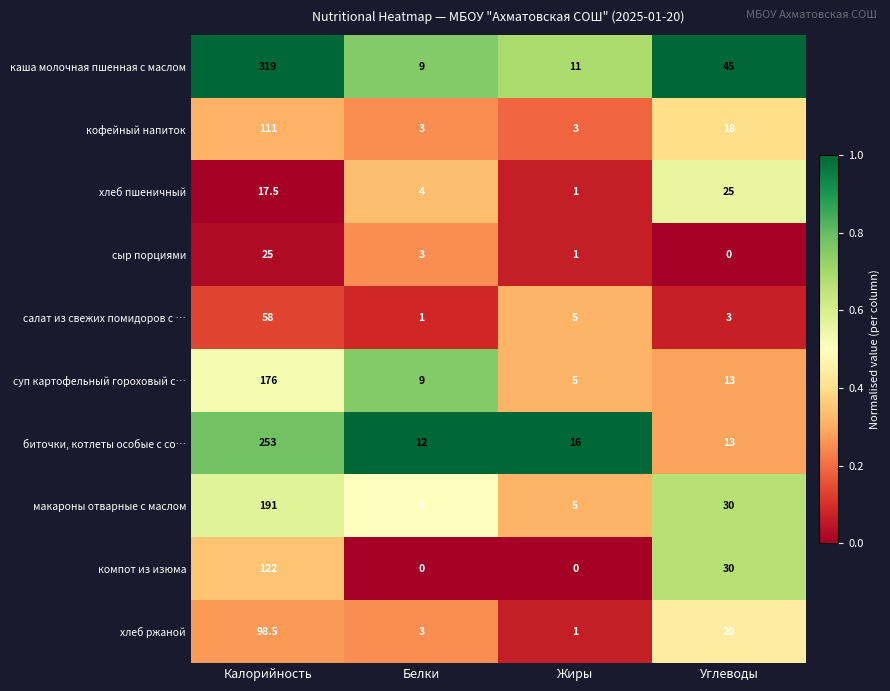

The value of салат из свежих помидоров с … at Жиры is 5.0. True or false?

True